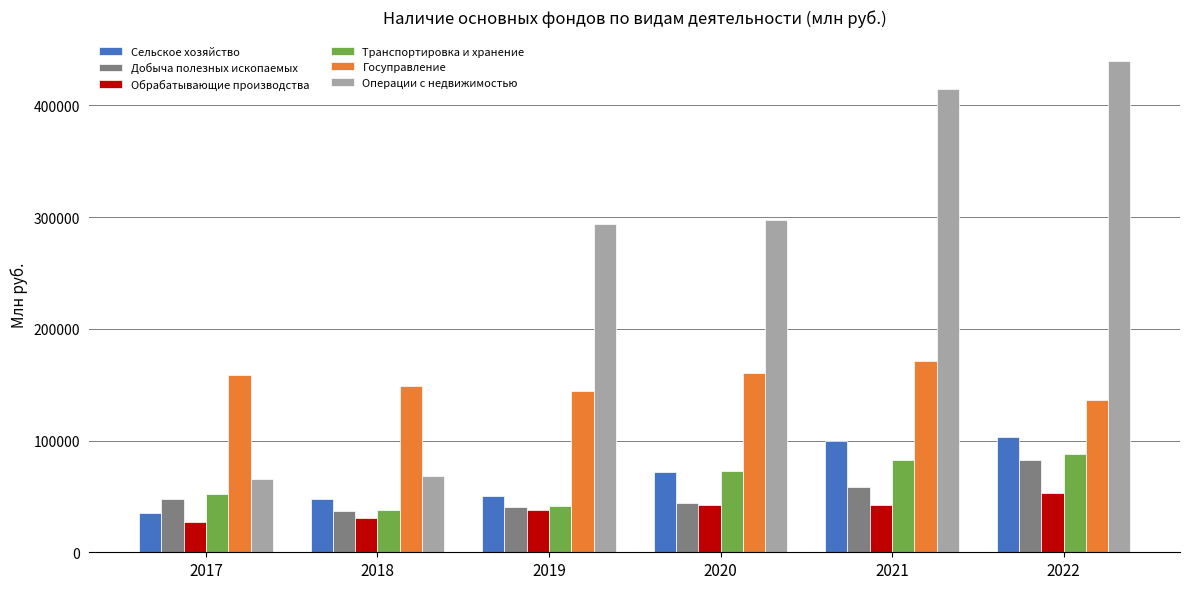

Count the number of categories in the chart.

6